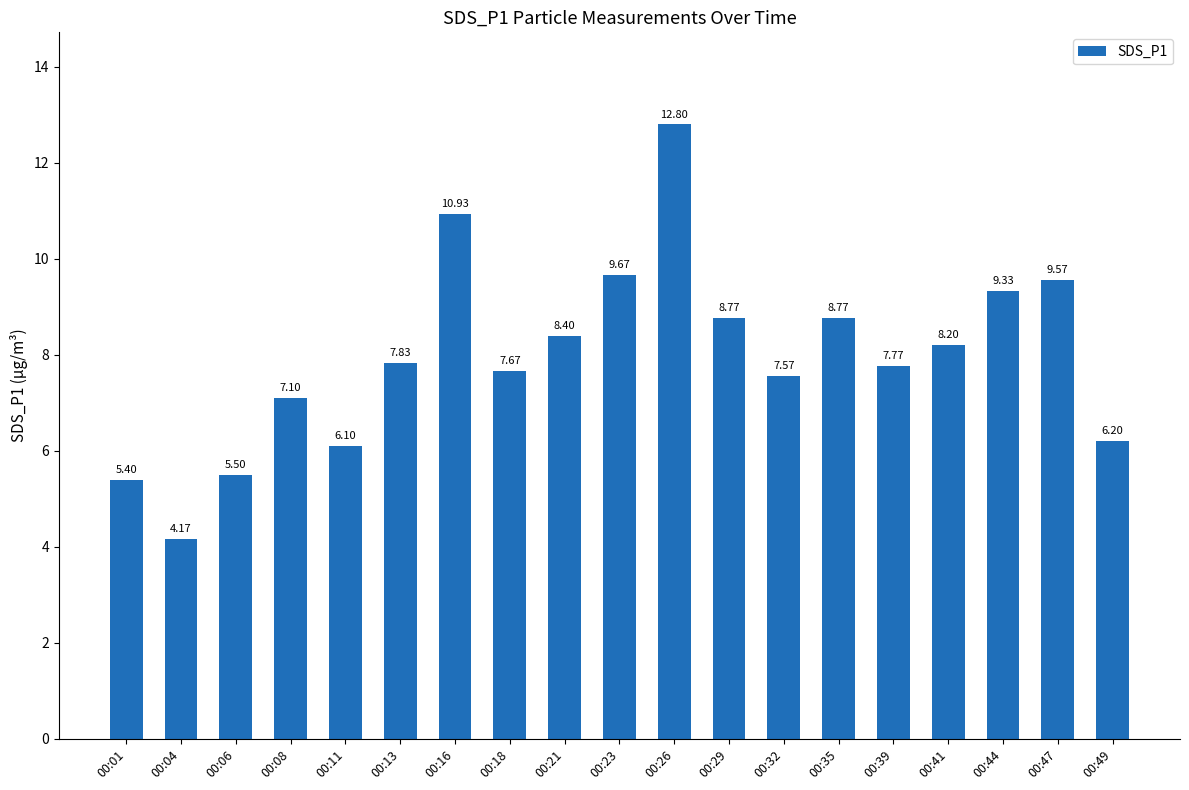

How many data points are above 7?

14